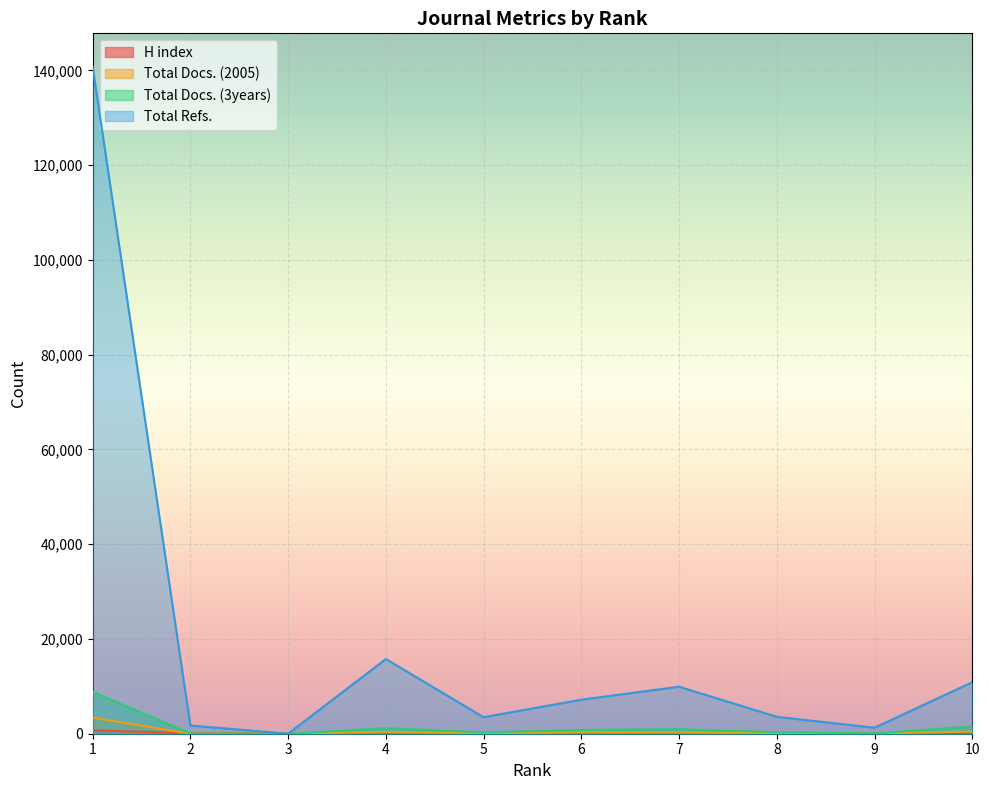

Between 6 and 1, which is larger?

1